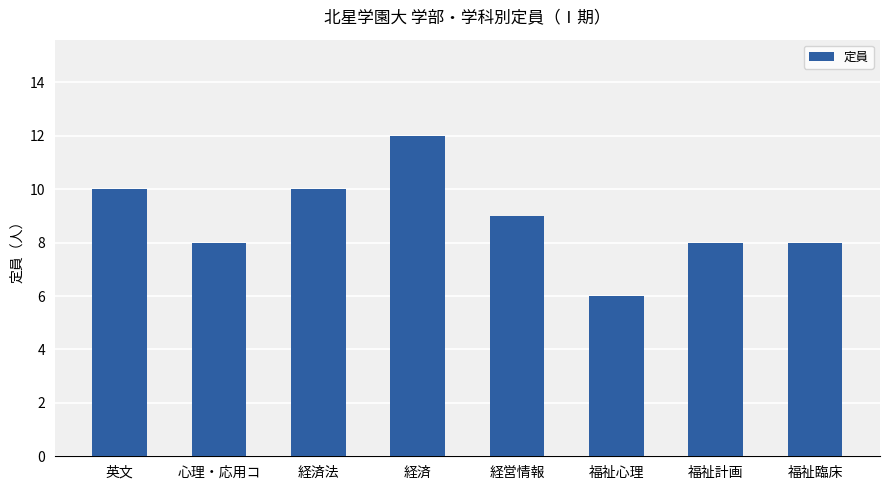

What is the smallest value displayed?

6